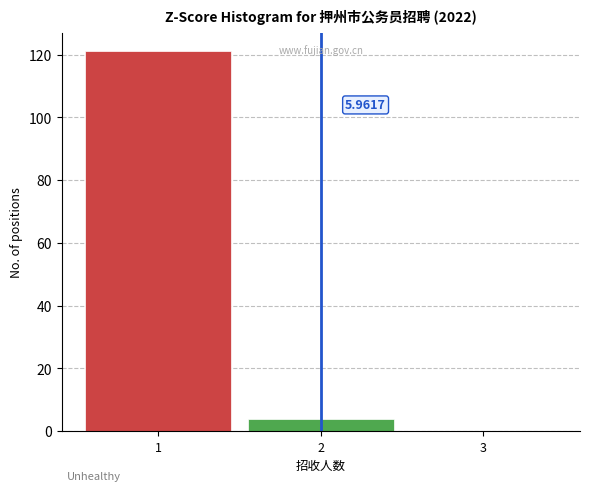

Which range on the x-axis has the tallest bar?

0.5 to 1.5